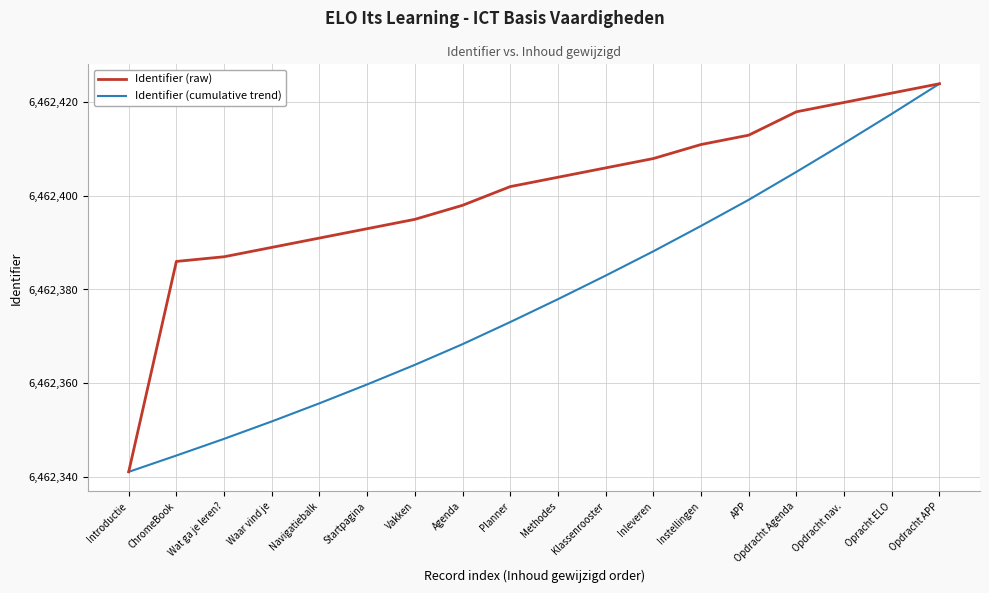

What is the difference between the maximum and minimum values in the Identifier (cumulative trend) series?

83.0